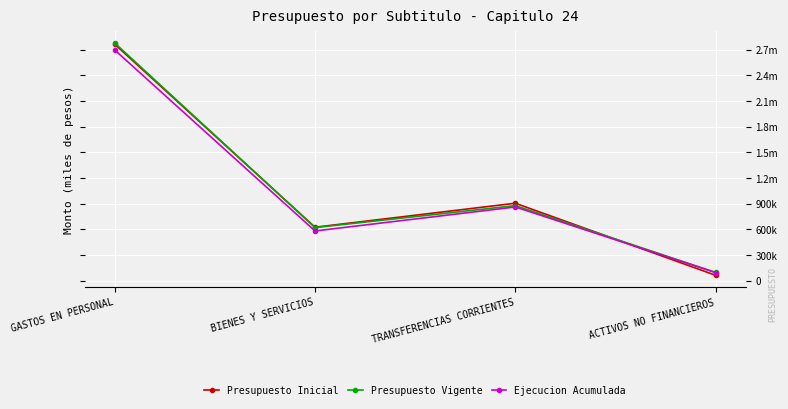

Does the chart have visible grid lines?

Yes